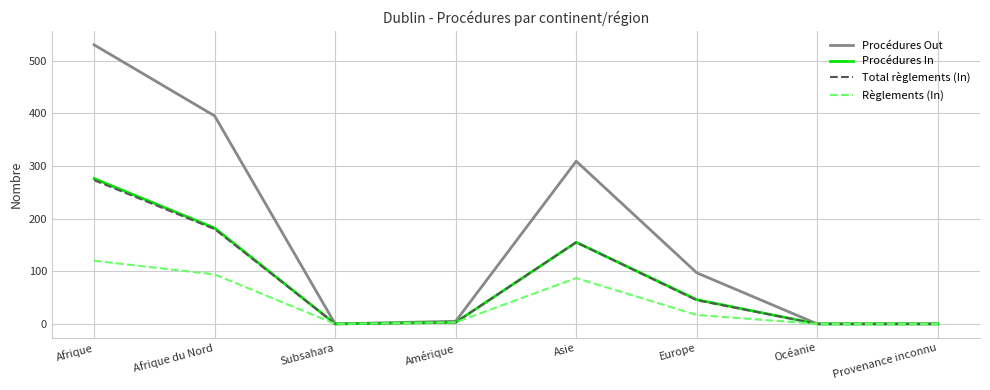

The value of Procédures In at Afrique du Nord is 65. True or false?

False